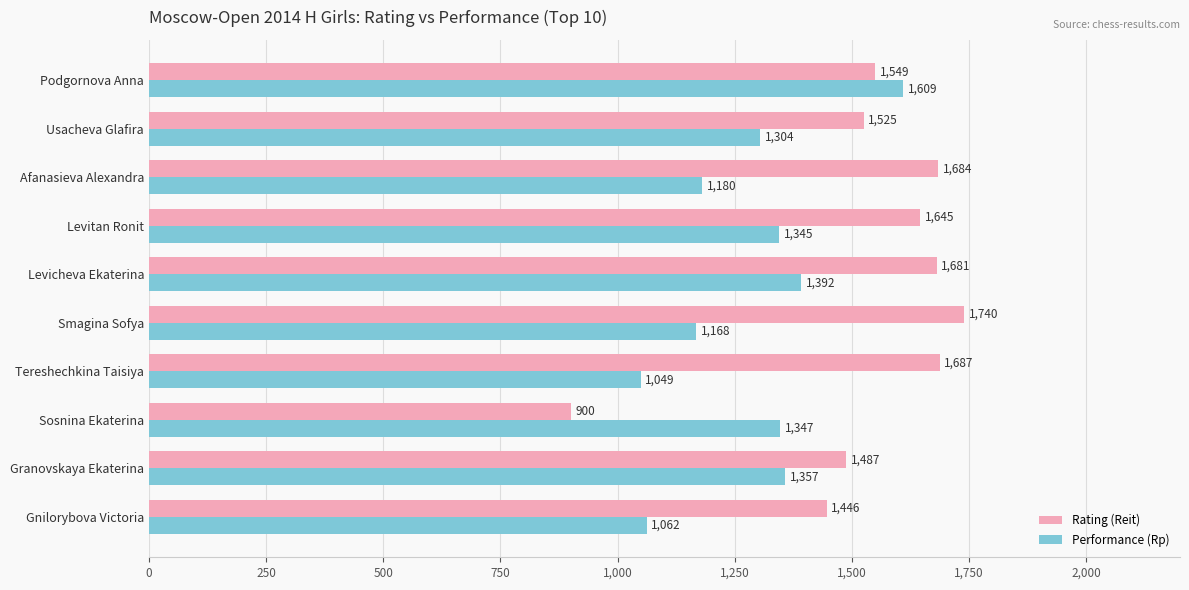

True or false: Rating (Reit) has a value of 215 at Sosnina Ekaterina.

False